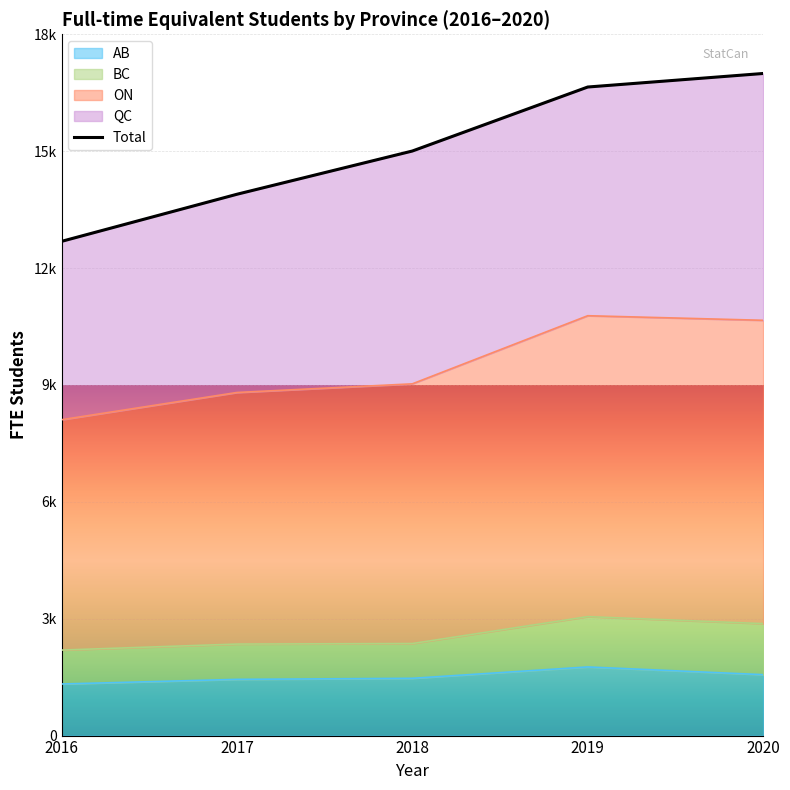

What value does the AB series have at 2020?

1563.6